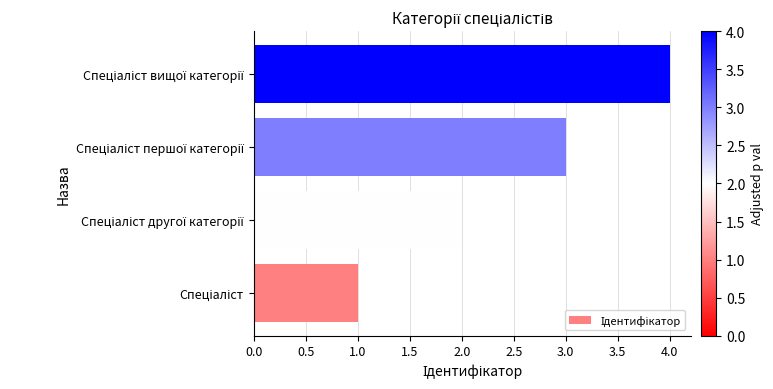

What is the sum of all values?

10